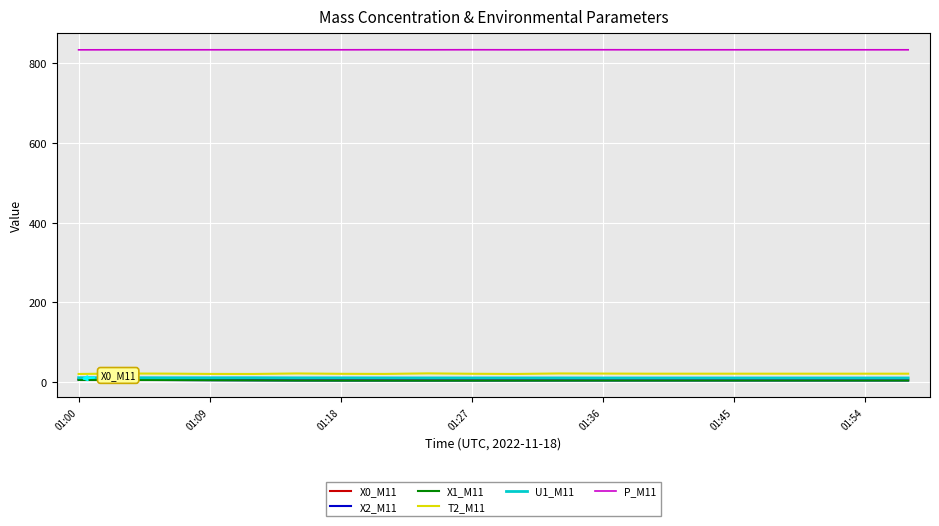

True or false: X2_M11 and T2_M11 cross at least once.

False